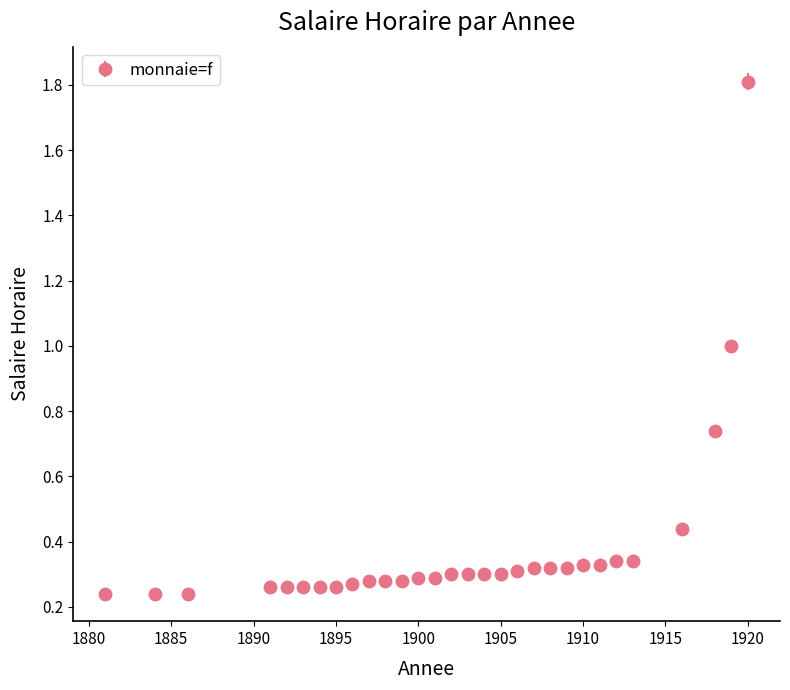

What is the sum of all values?

11.5